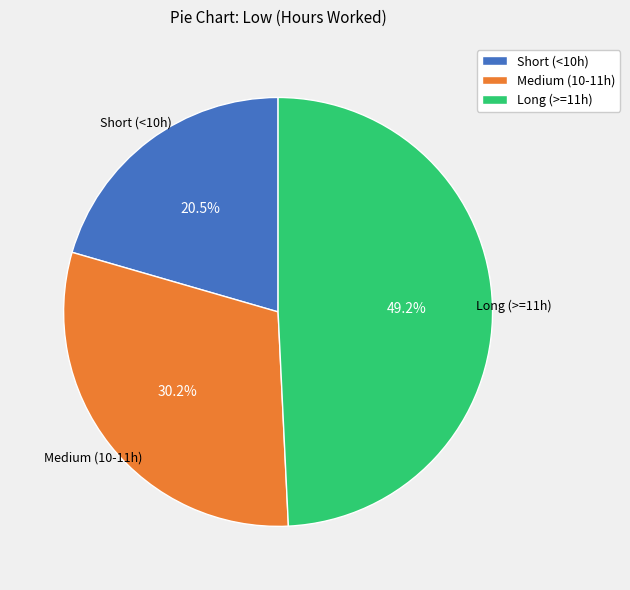

Between Long (>=11h) and Short (<10h), which is larger?

Long (>=11h)